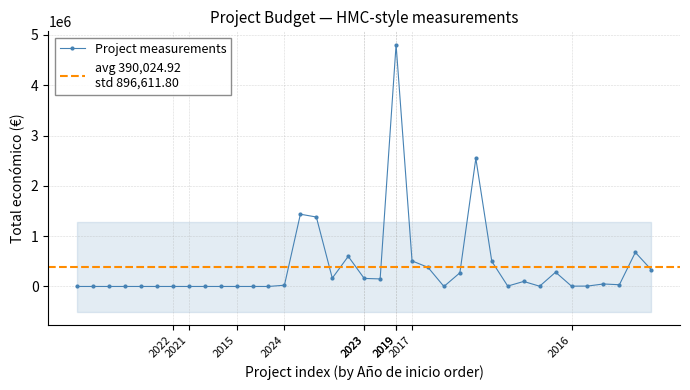

What is the greatest value displayed?

4805923